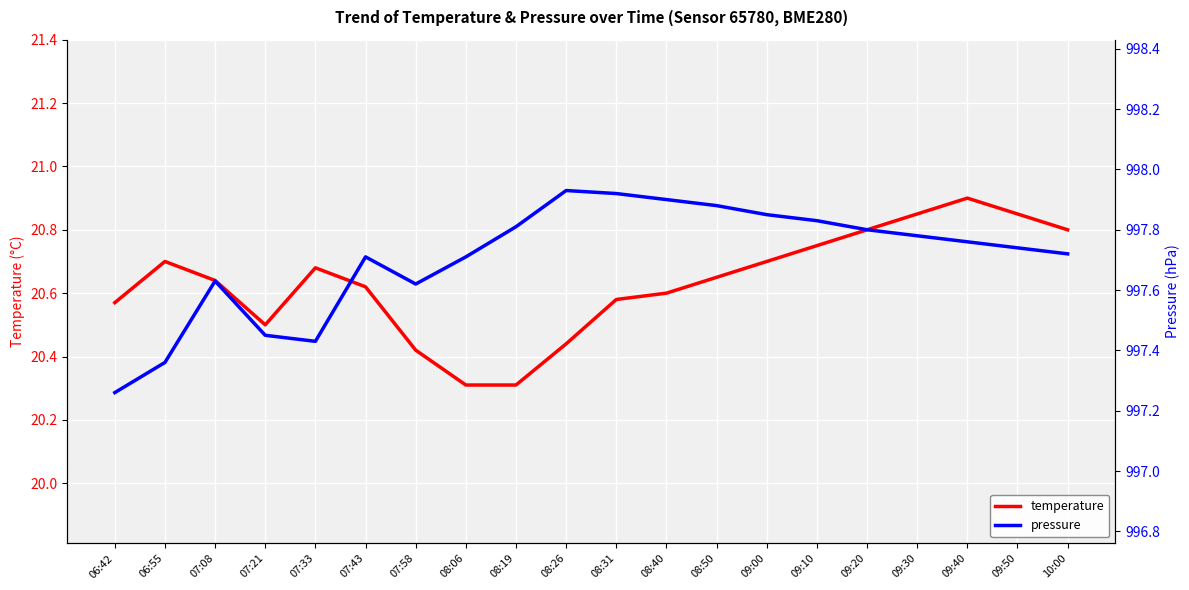

What is the value of the temperature point at the 20th from the left?

20.8